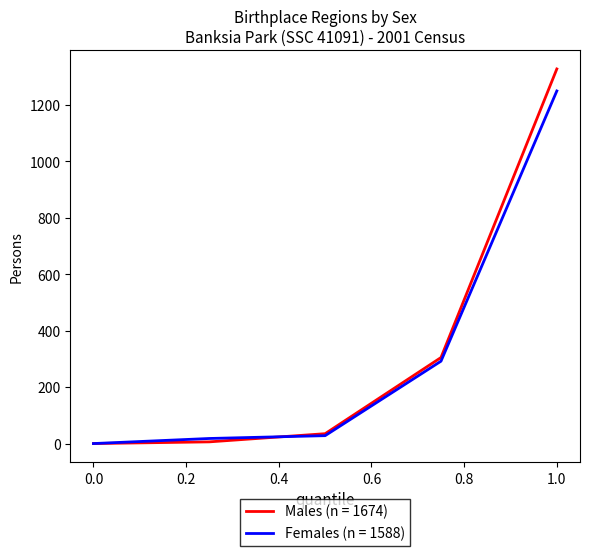

Rank the series by their average value, from lowest to highest.

Females (n = 1588), Males (n = 1674)